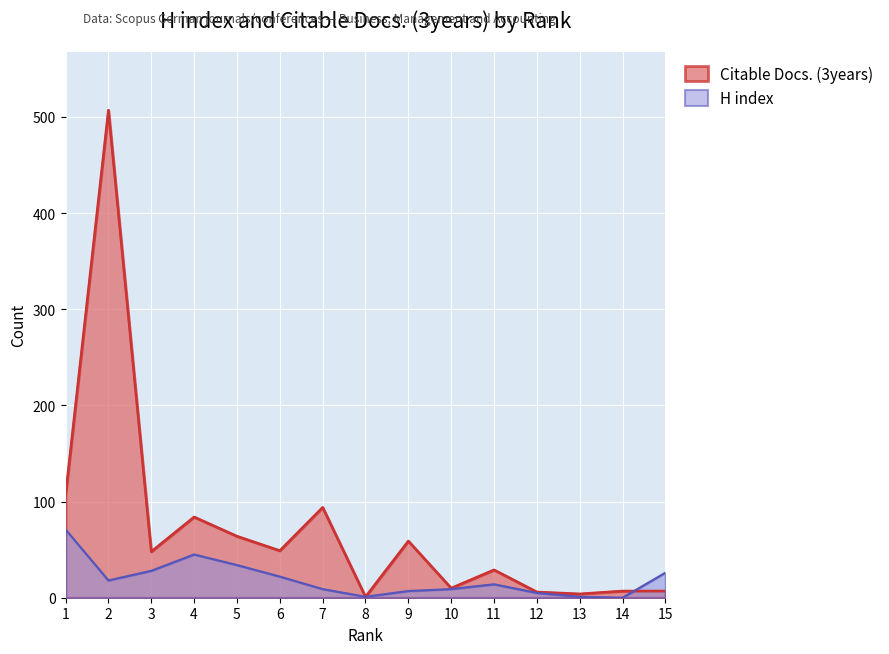

Between which two adjacent categories do Citable Docs. (3years) and H index first intersect?

14 and 15